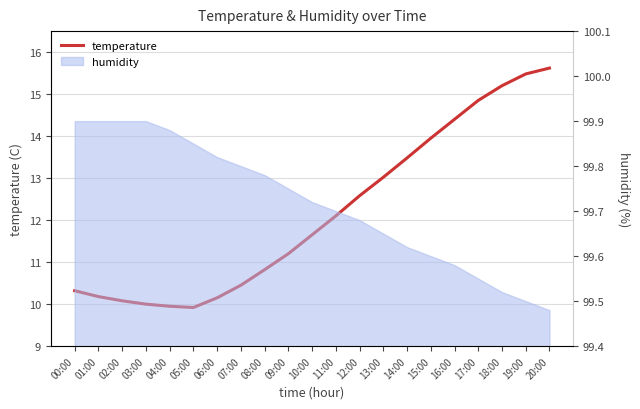

What is the sum of the values at 12:00 and 10:00?

24.2